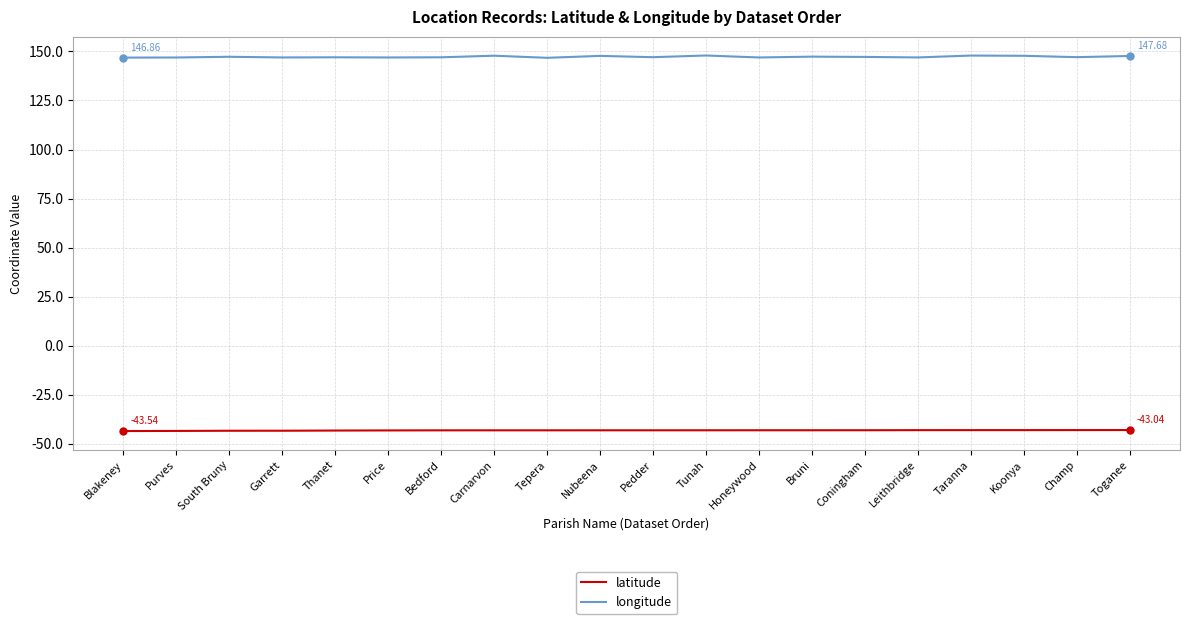

Rank the series at Leithbridge from highest to lowest value.

longitude, latitude